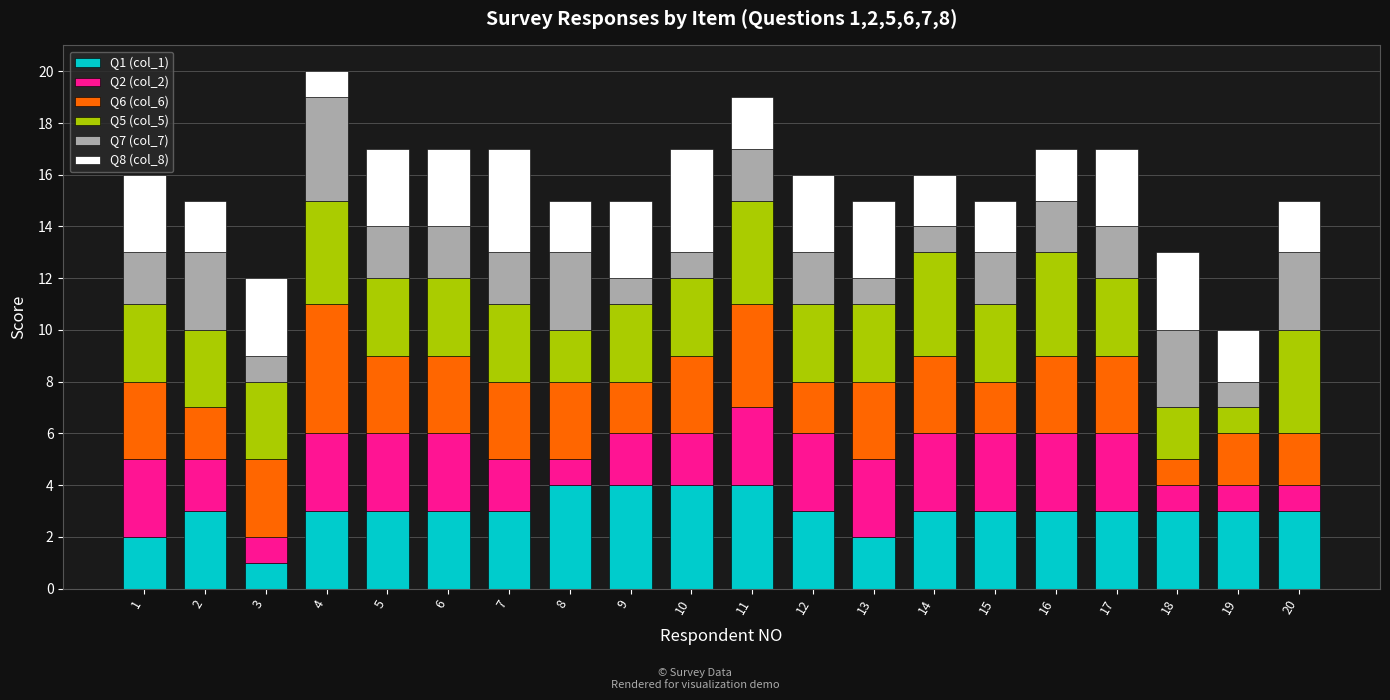

Count the number of data series in this chart.

6